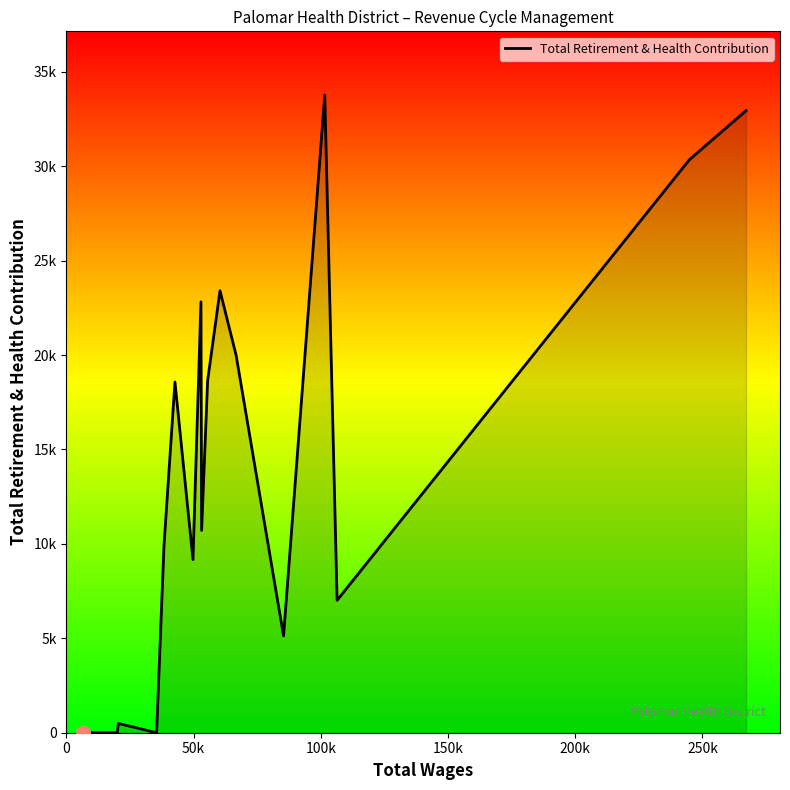

Does the chart display data point markers on the line(s)?

No